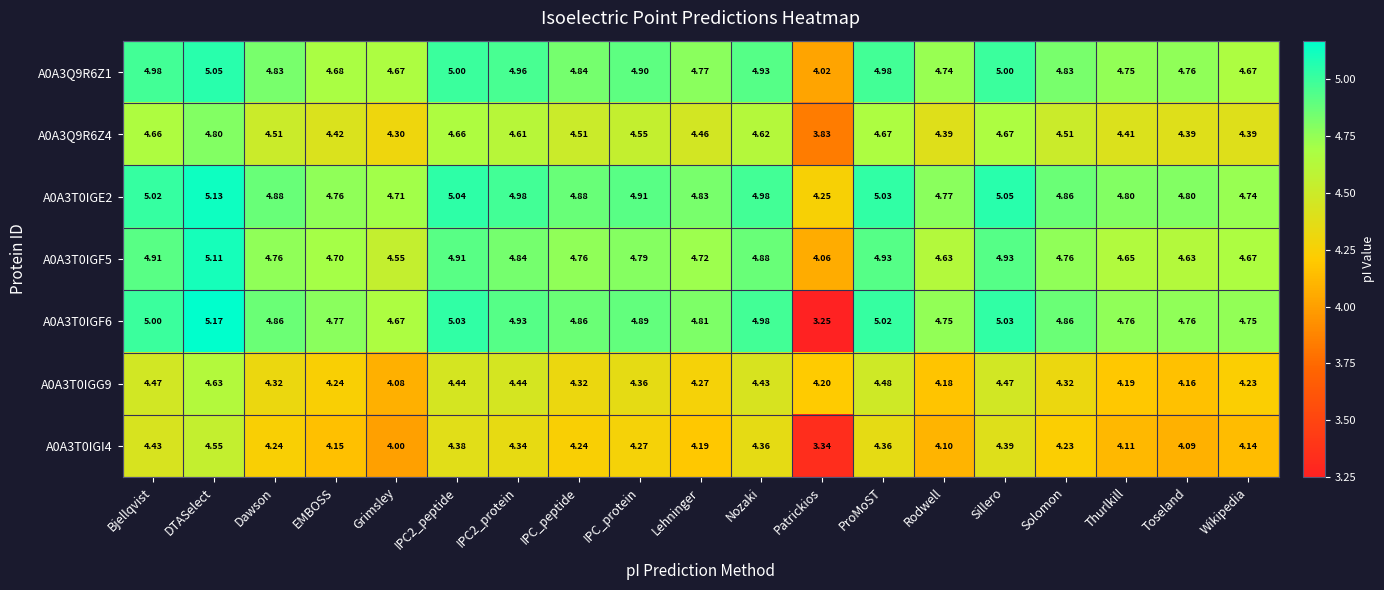

At how many categories does at least one series exceed 4?

19